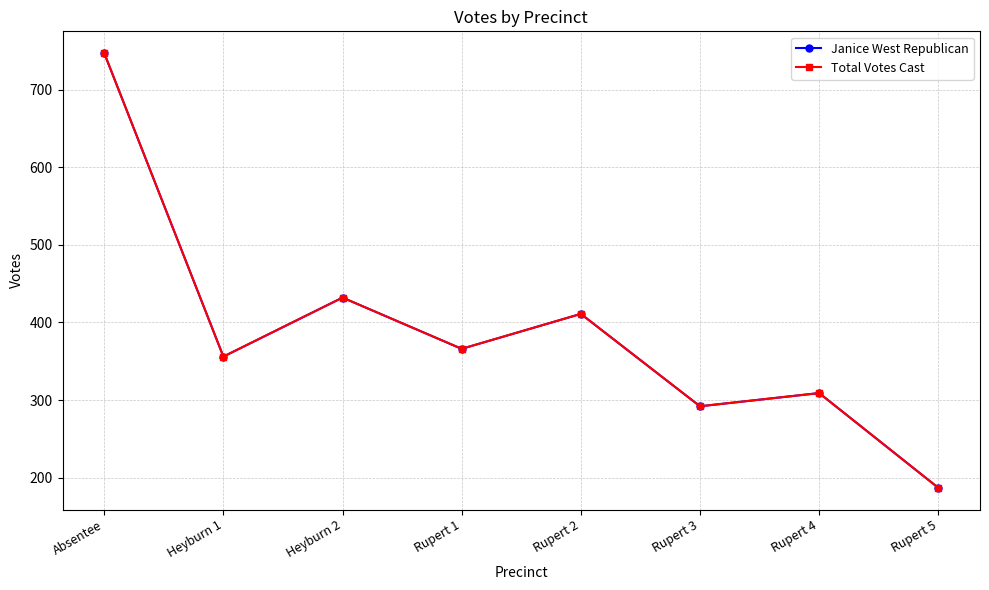

Where is the first local minimum for Total Votes Cast?

Heyburn 1